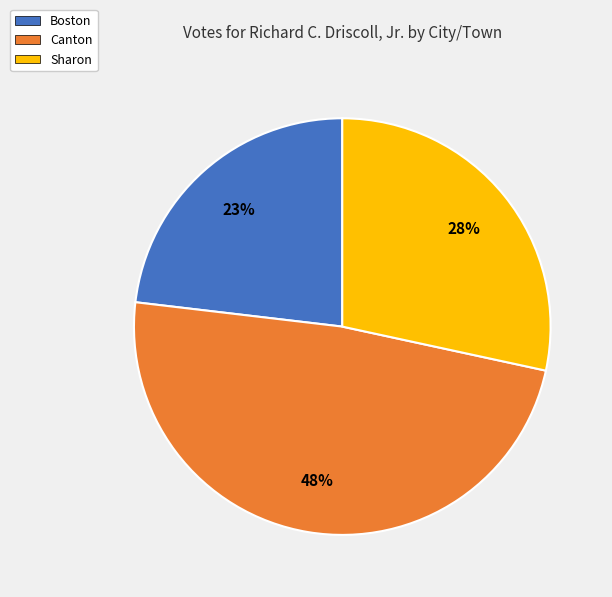

To the nearest percent, what is the difference between the Sharon and Boston slice percentages?

5%